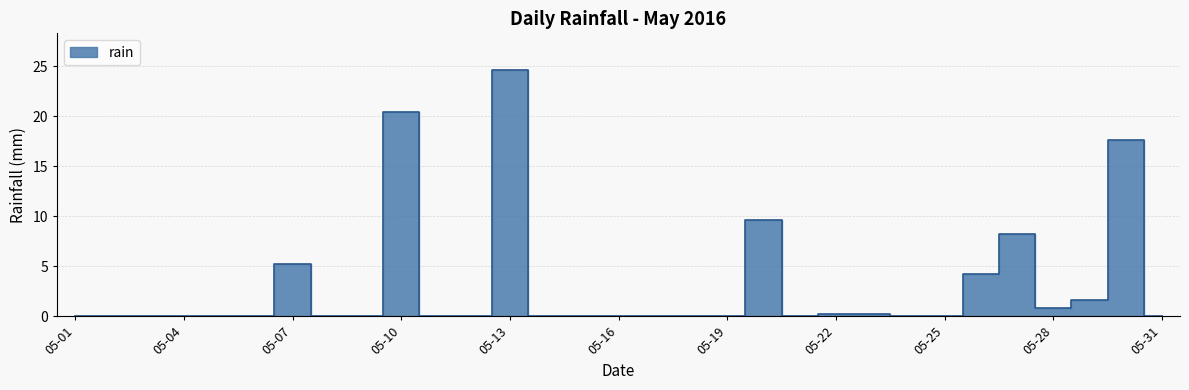

Read the value at 2016-05-20.

9.6